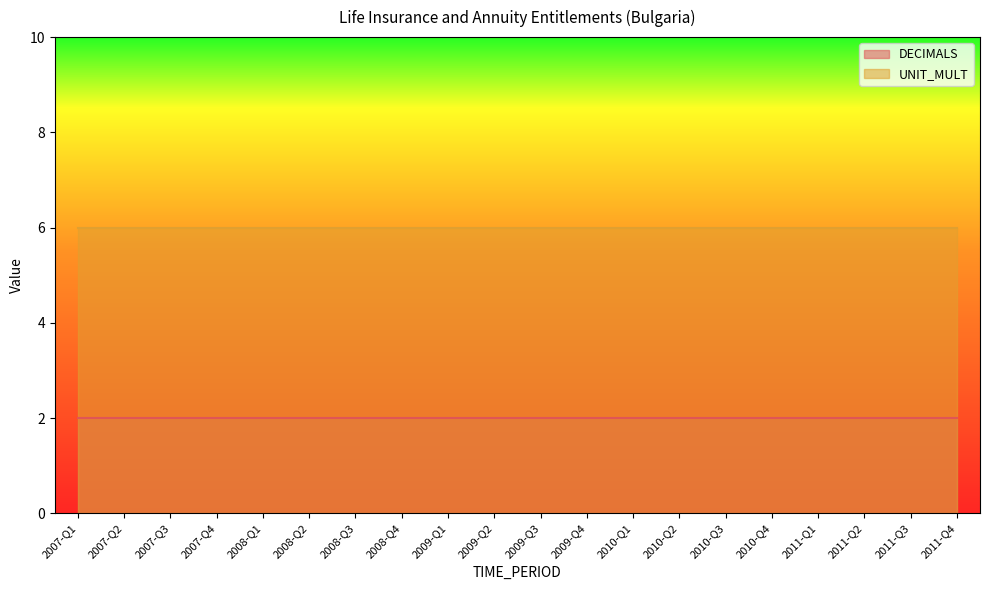

True or false: DECIMALS and UNIT_MULT cross at least once.

False